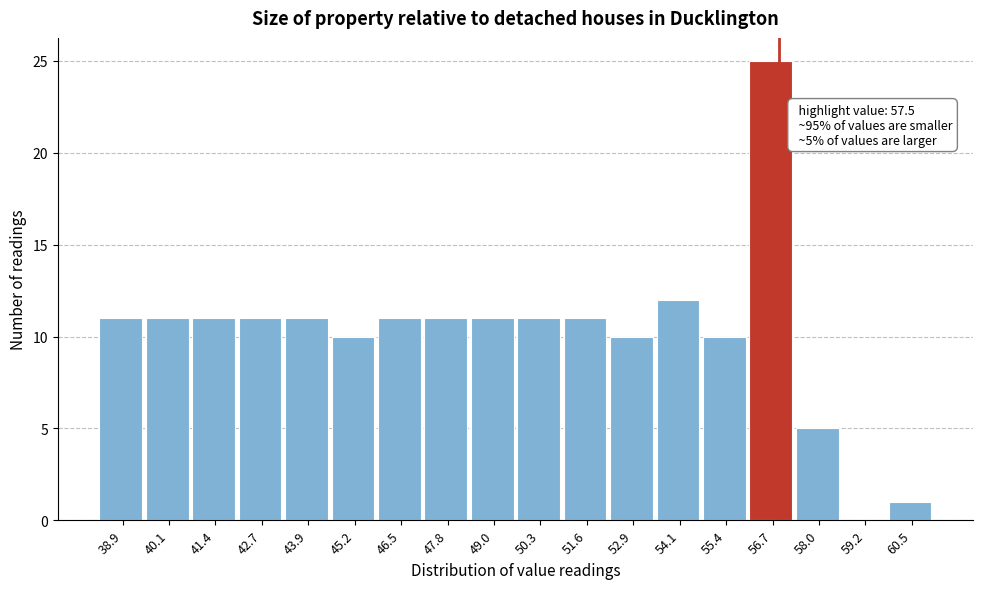

Reading left to right, transcribe all the data shown in this chart.

38.9=11	40.1=11	41.4=11	42.7=11	43.9=11	45.2=10	46.5=11	47.8=11	49.0=11	50.3=11	51.6=11	52.9=10	54.1=12	55.4=10	56.7=25	58.0=5	59.2=0	60.5=1